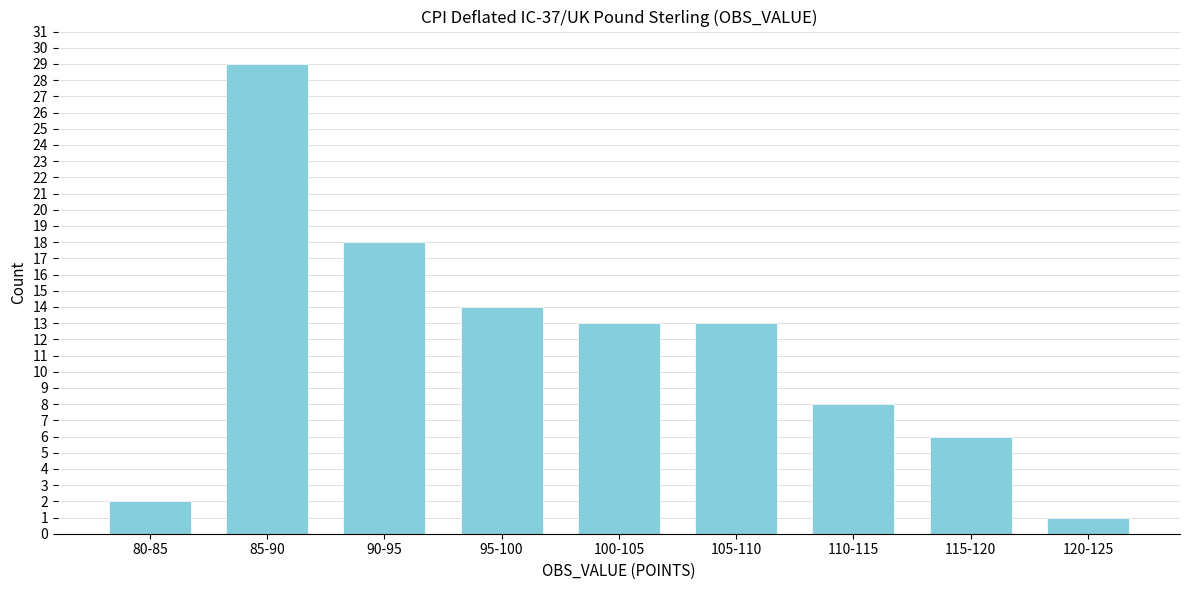

Reading left to right, what are all the values shown in this chart?

80-85=2	85-90=29	90-95=18	95-100=14	100-105=13	105-110=13	110-115=8	115-120=6	120-125=1